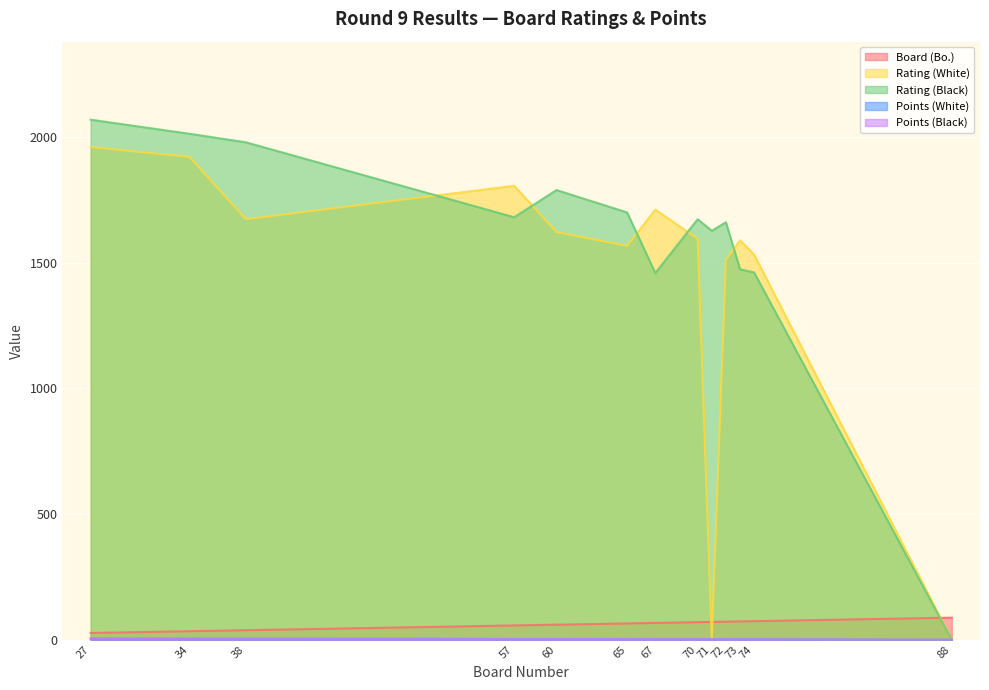

True or false: Points (White) and Points (Black) cross at least once.

False